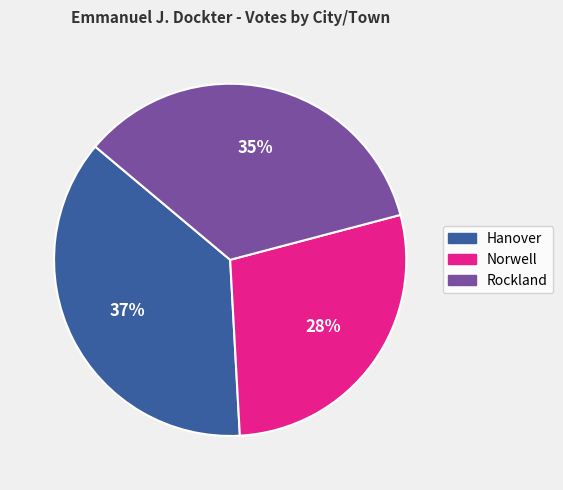

Does Norwell represent more than half of the total?

No